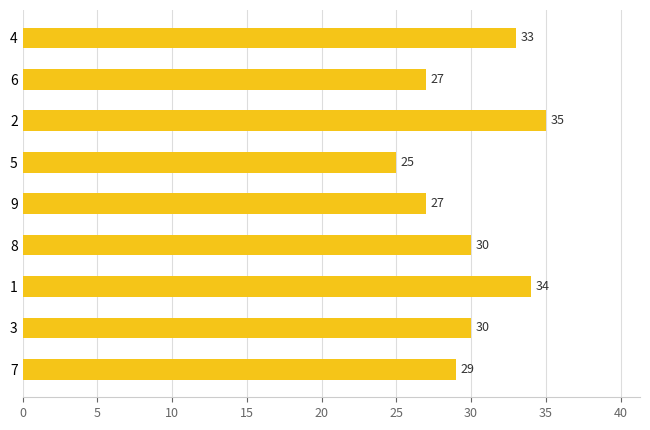

Approximately how many times larger is the value at 7 compared to 6?

1.1